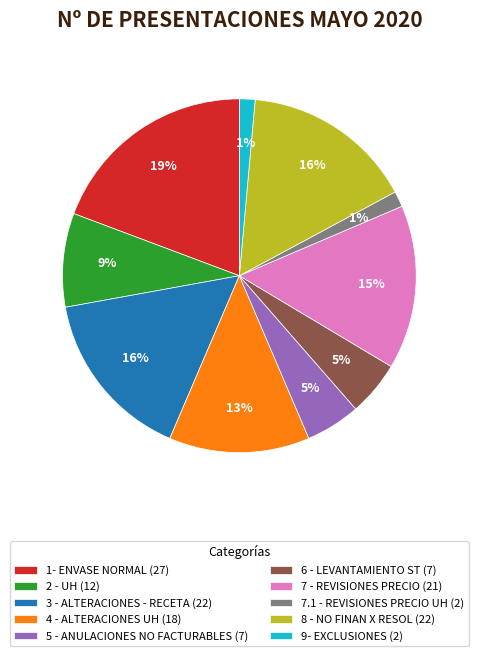

Is there a majority slice in this chart?

No